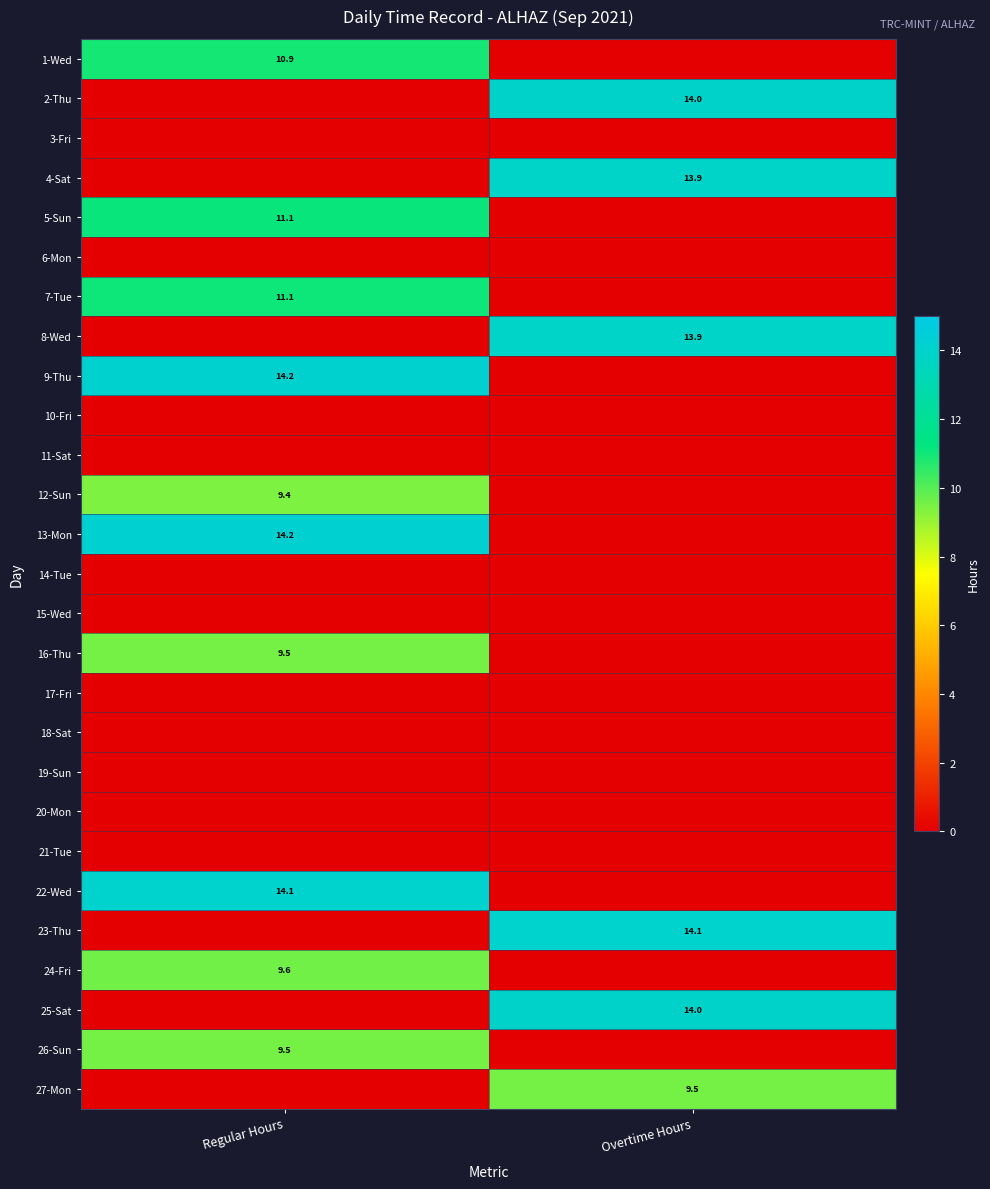

Is it true that 27-Mon equals 6.4 at Overtime Hours?

False